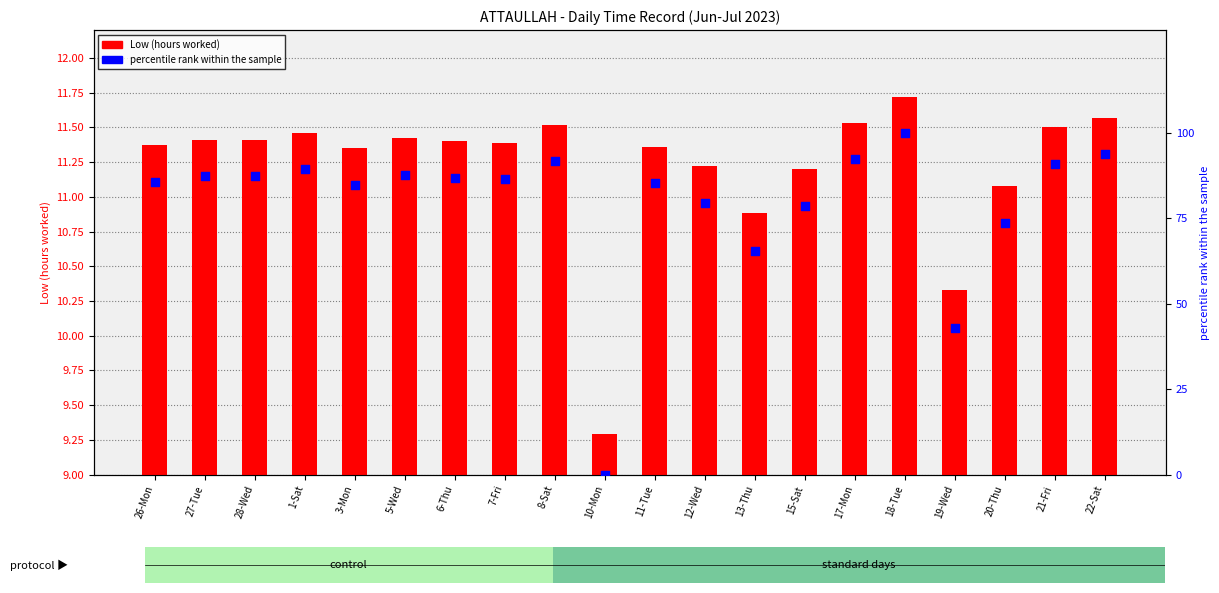

What are all the series names shown in the legend?

Low (hours worked), percentile rank within the sample